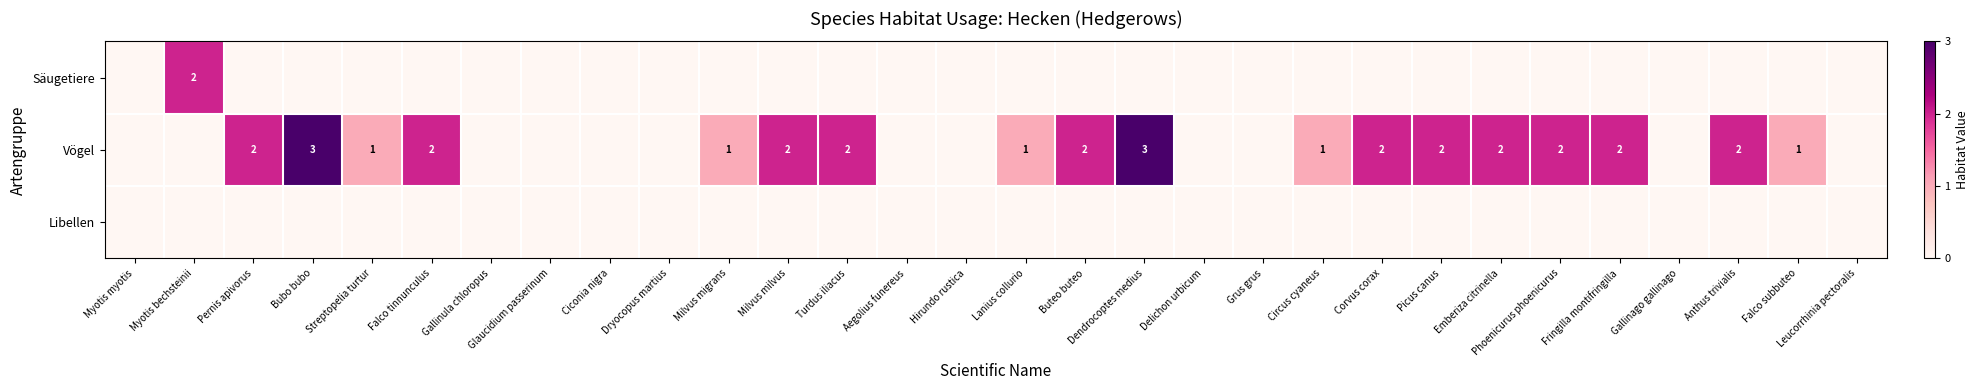

The Vögel series shows 1 at Lanius collurio. True or false?

True